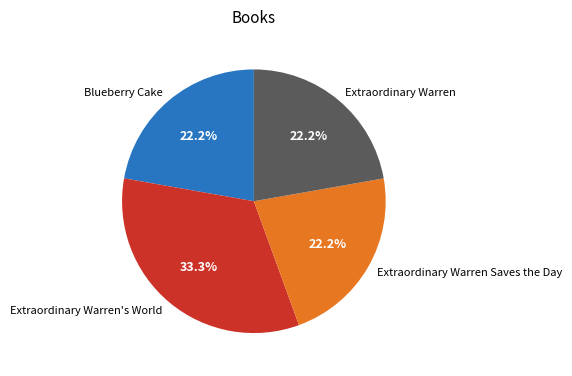

What is the largest slice in the pie chart?

Extraordinary Warren's World